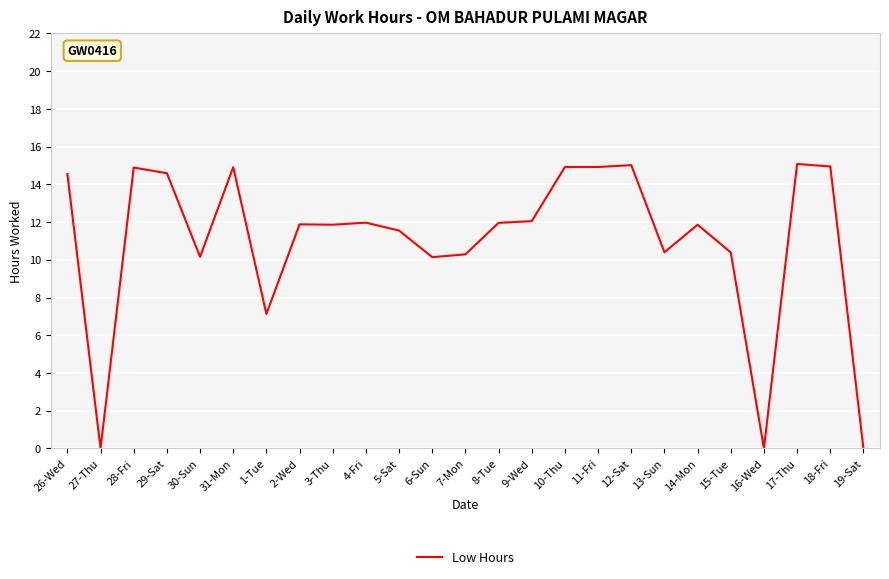

What is the difference between the second highest and second lowest values?

15.0